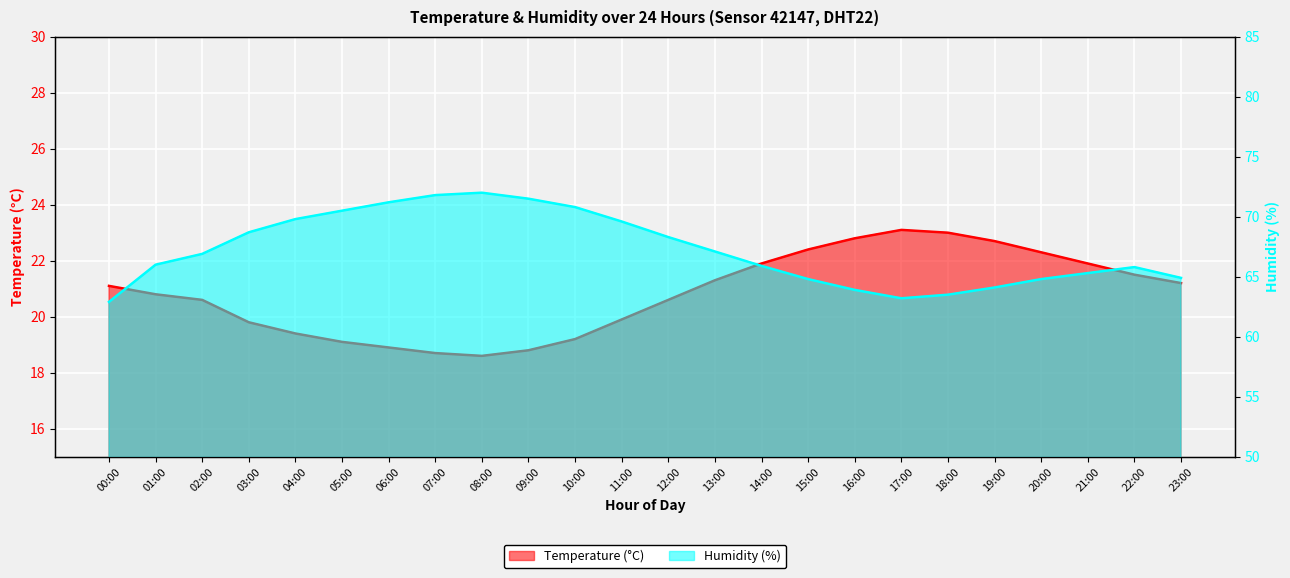

The value of humidity at 03:00 is 105.6. True or false?

False